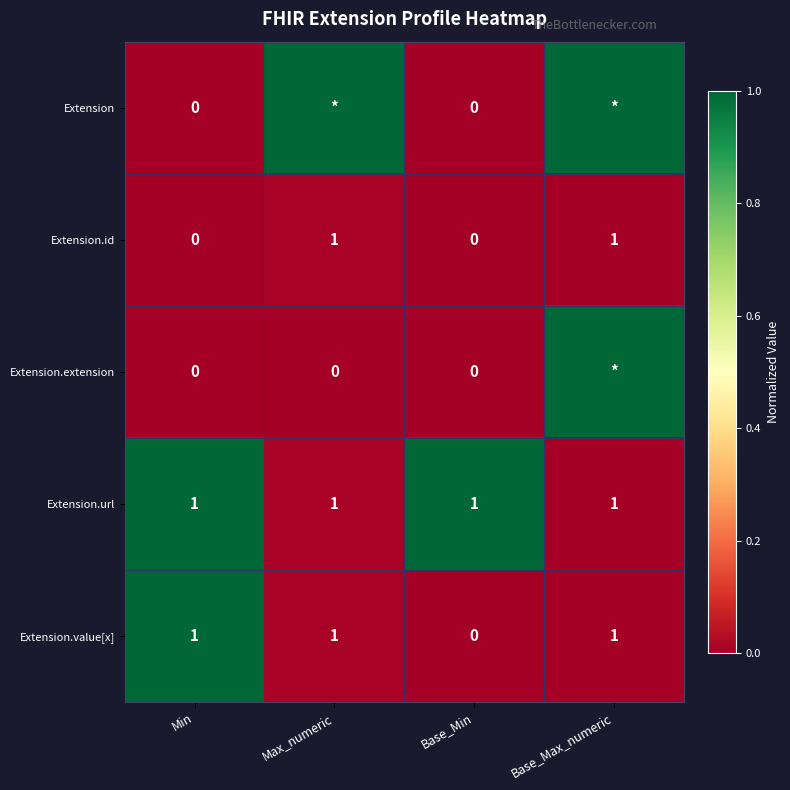

How many Extension.value[x] values are between 1 and 2?

3